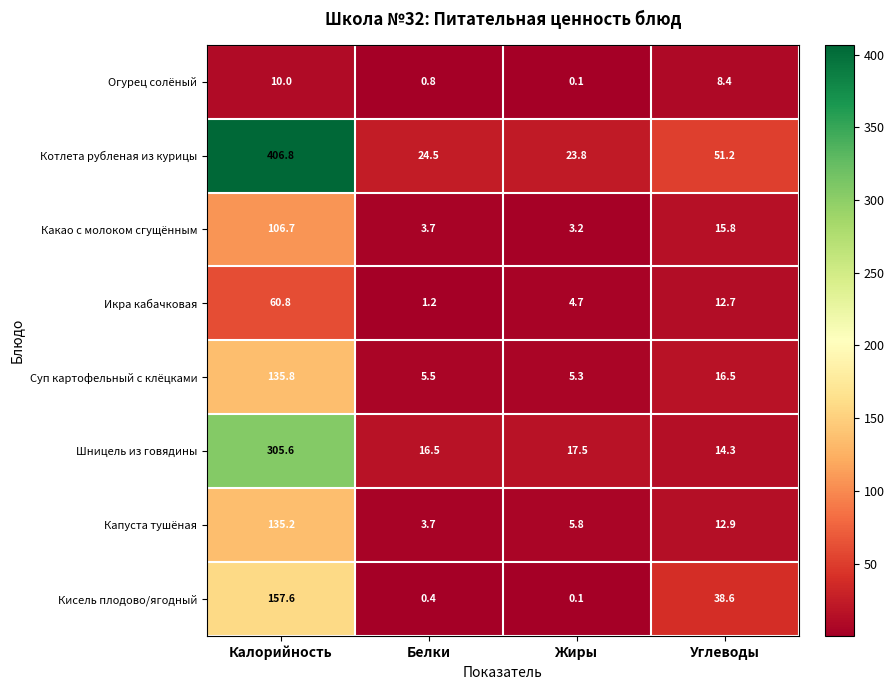

What is the sum of all Огурец солёный values?

19.3